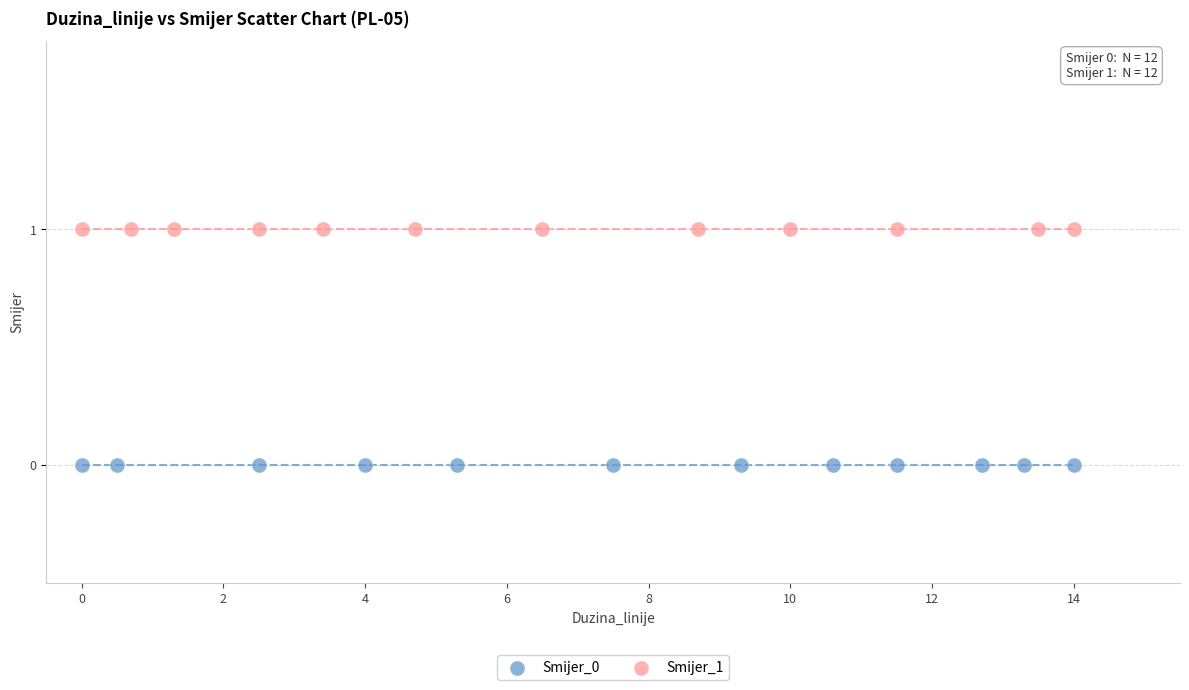

What are all the series names shown in the legend?

Smijer_0, Smijer_1